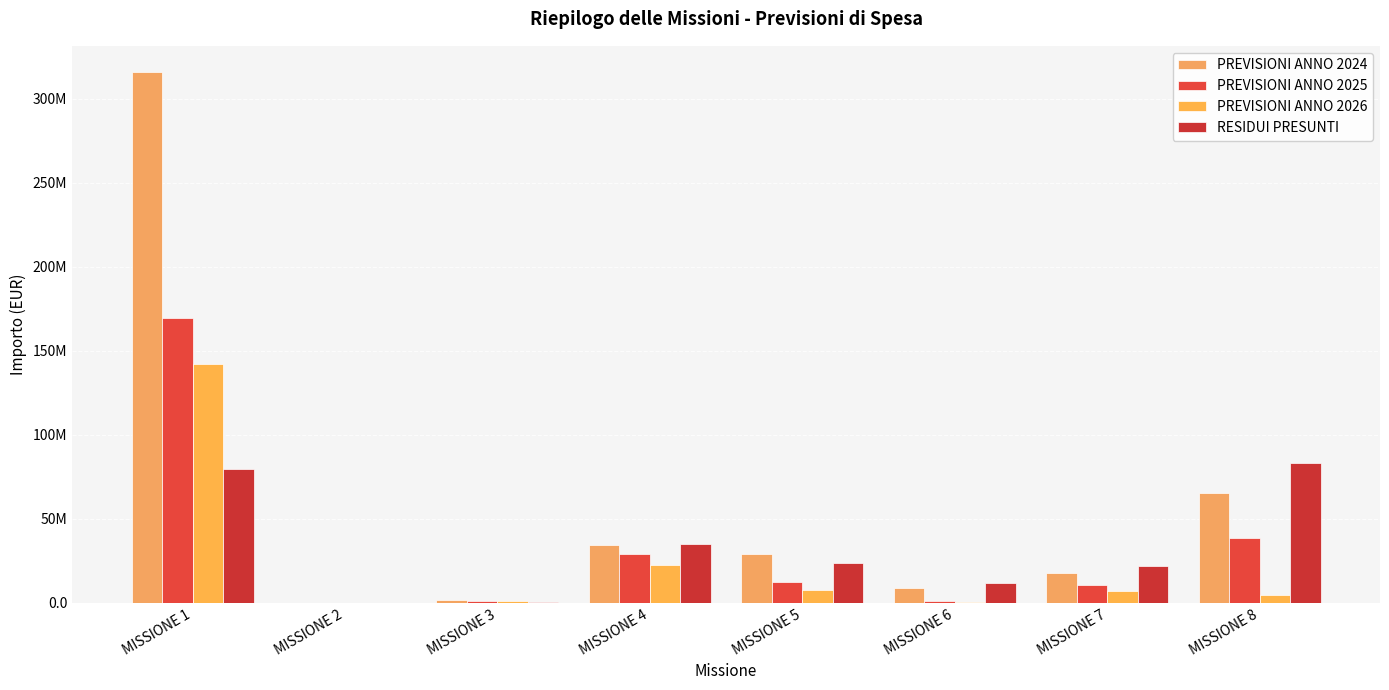

Between MISSIONE 2 and MISSIONE 4, which is larger?

MISSIONE 4